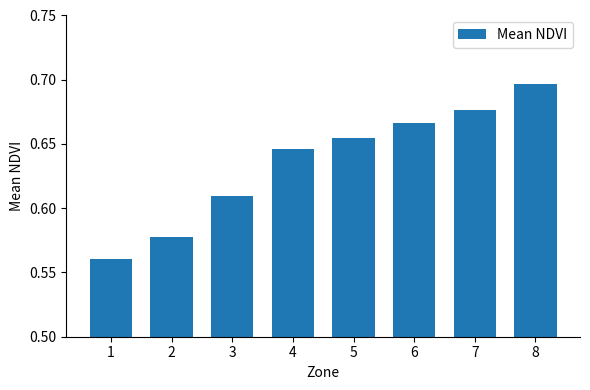

What is the sum of the values at 1 and 3?

1.2